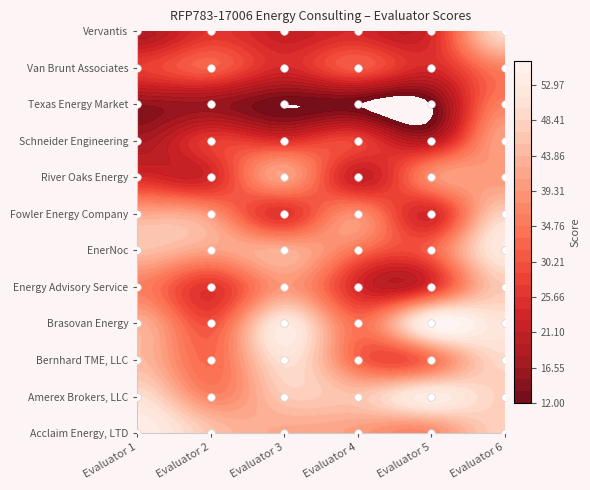

What is the smallest value displayed?

12.0